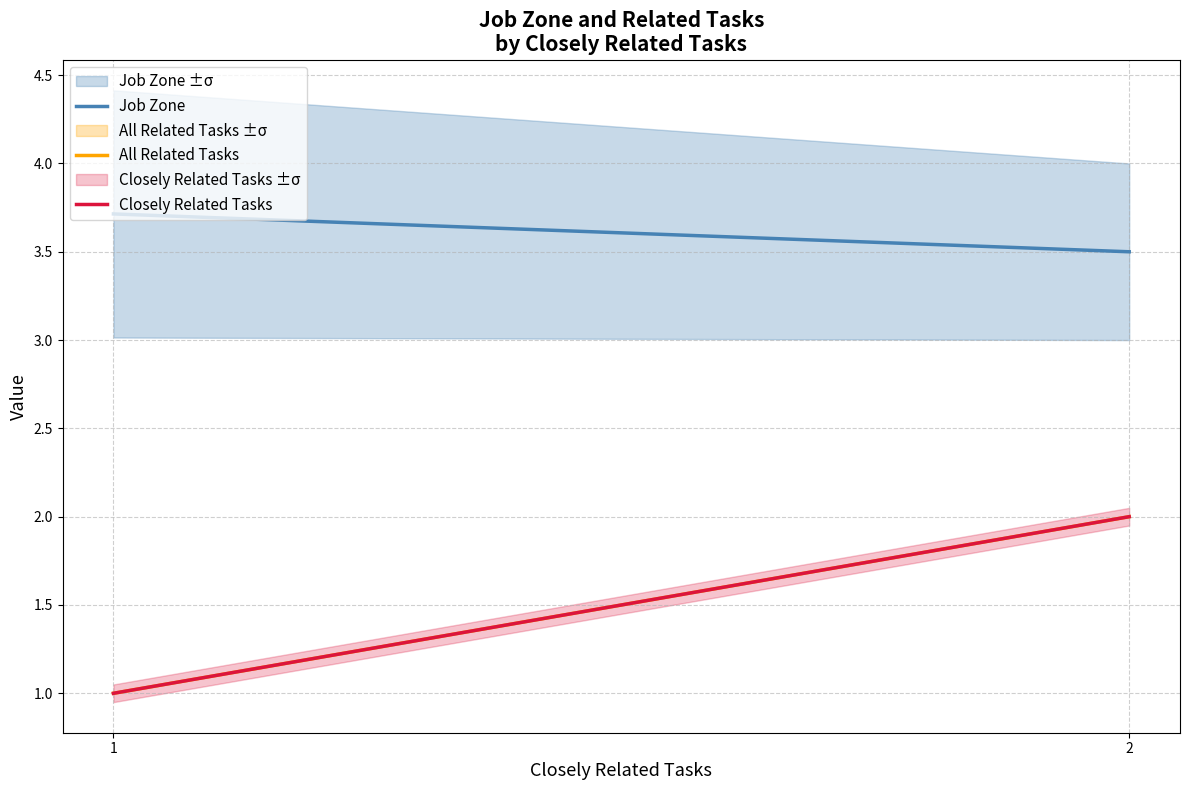

Is the value of Closely Related Tasks at 1 greater than the value of Job Zone at 1?

No